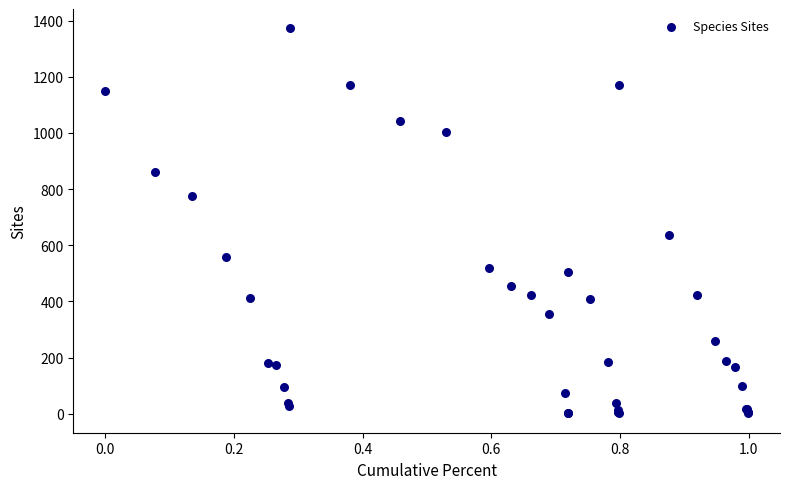

What Y value in the scatter plot is closest to 687?

637